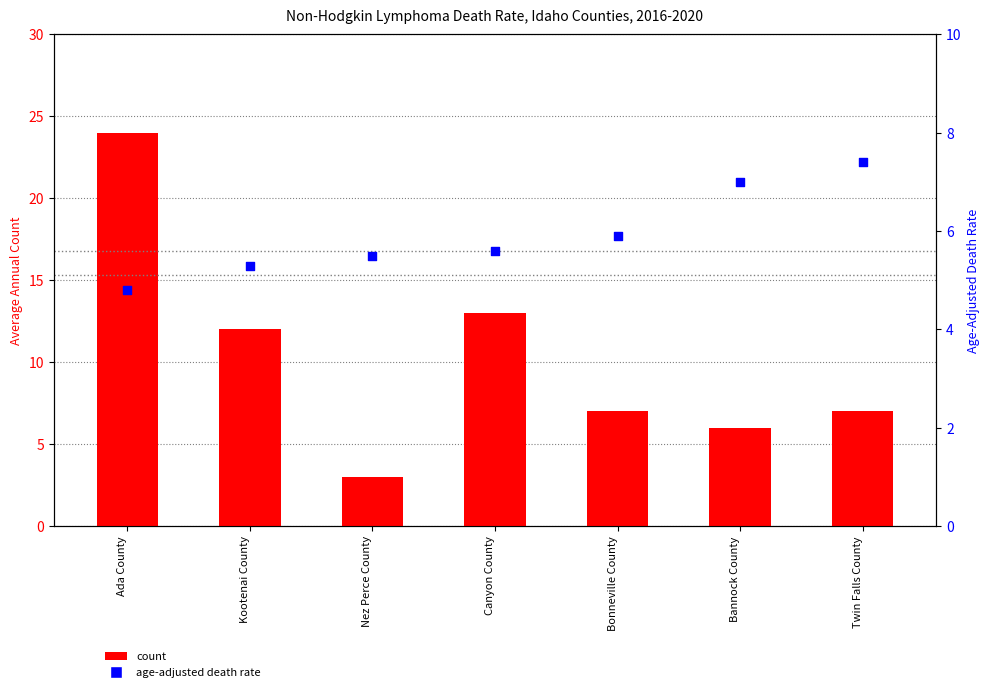

Which series has the largest total across all categories?

count